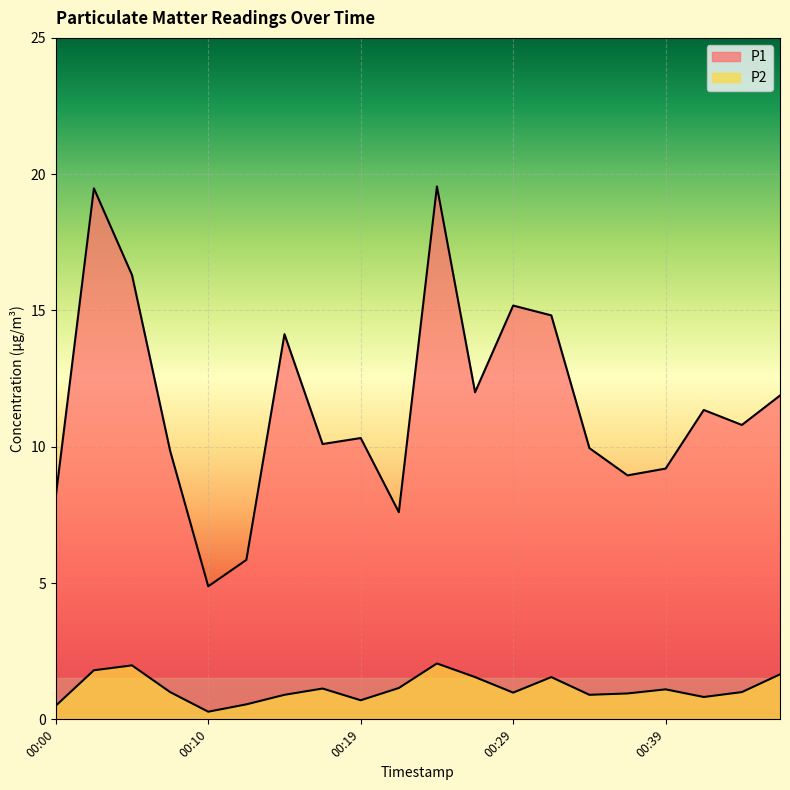

Is the value of P1 at 00:02 greater than the value of P2 at 00:29?

Yes